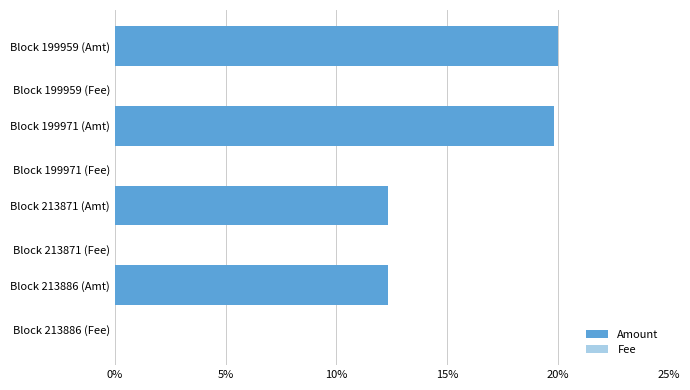

Which series has the largest total across all categories?

Amount